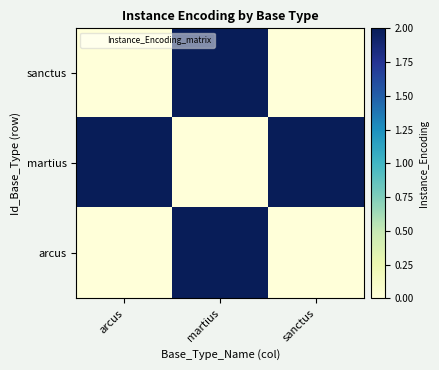

Reading left to right, extract all data points from this chart.

sanctus: arcus=0	martius=2	sanctus=0
martius: arcus=2	martius=0	sanctus=2
arcus: arcus=0	martius=2	sanctus=0